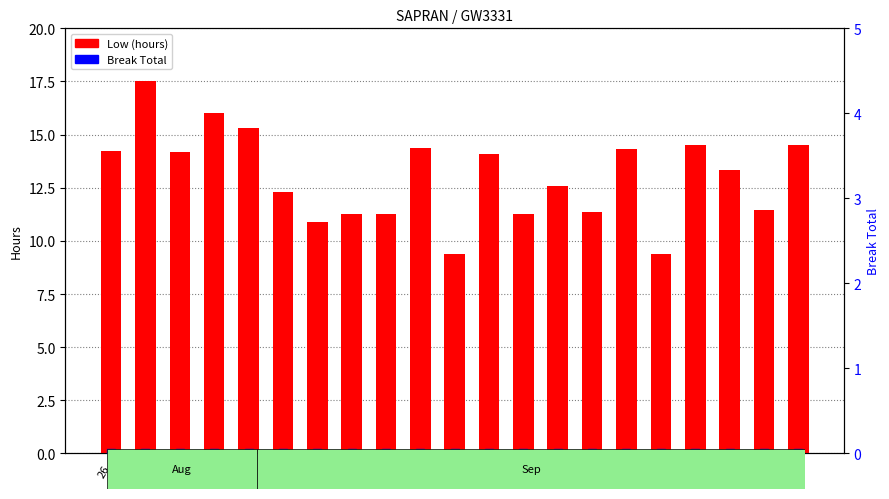

At which category is the sum across all series the highest?

27